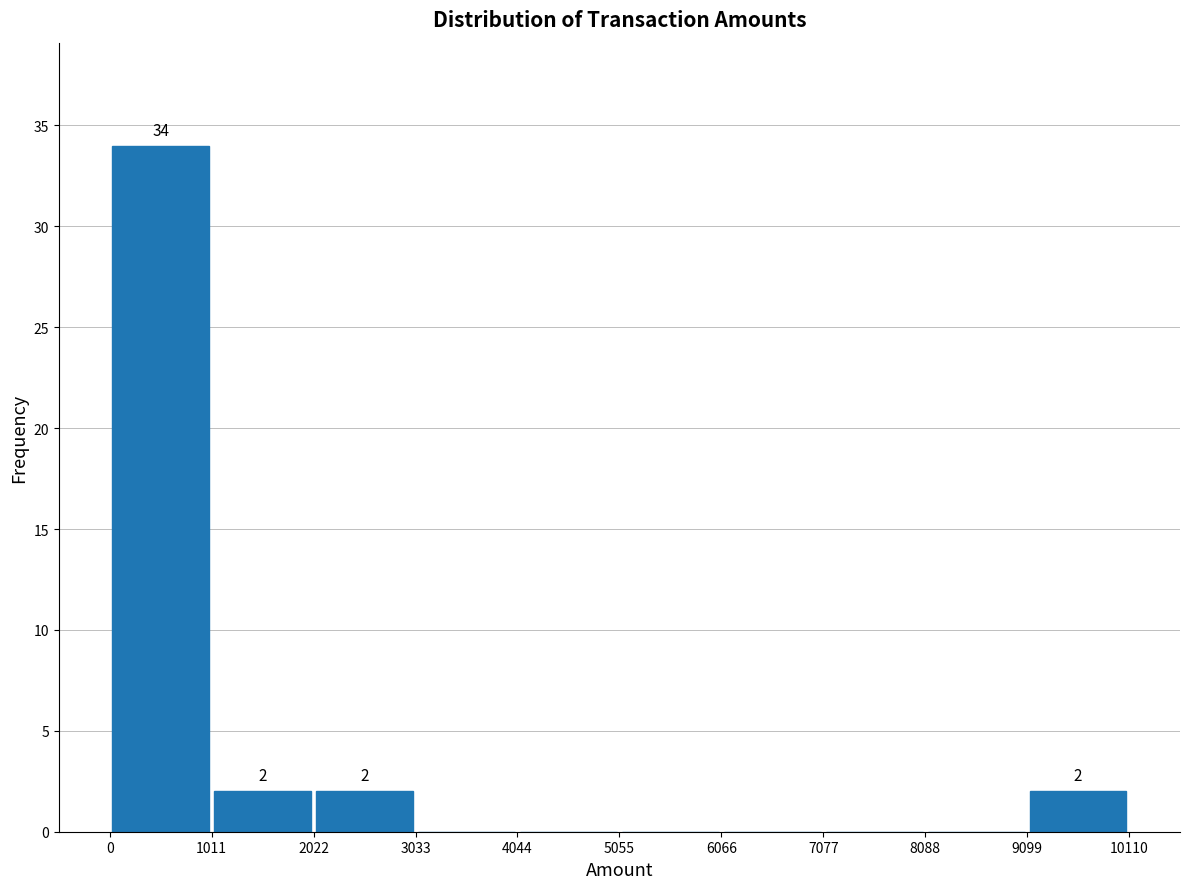

Over which range of the x-axis is the bar tallest?

0 to 1011